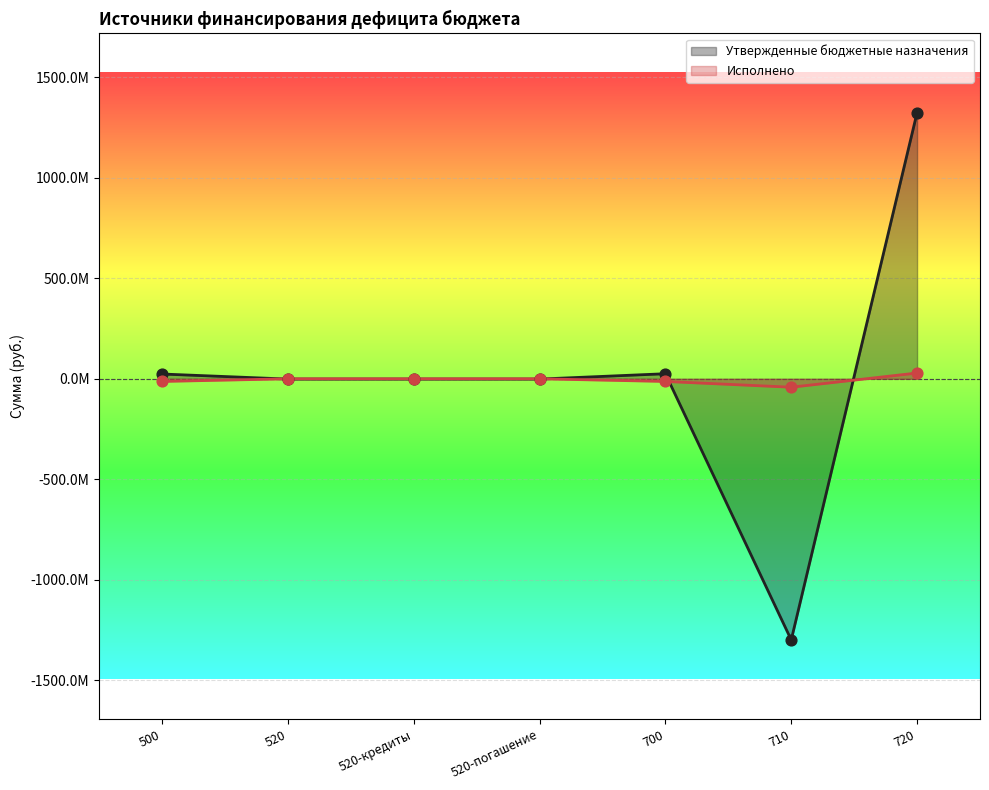

What are all the series names shown in the legend?

Утвержденные бюджетные назначения, Исполнено